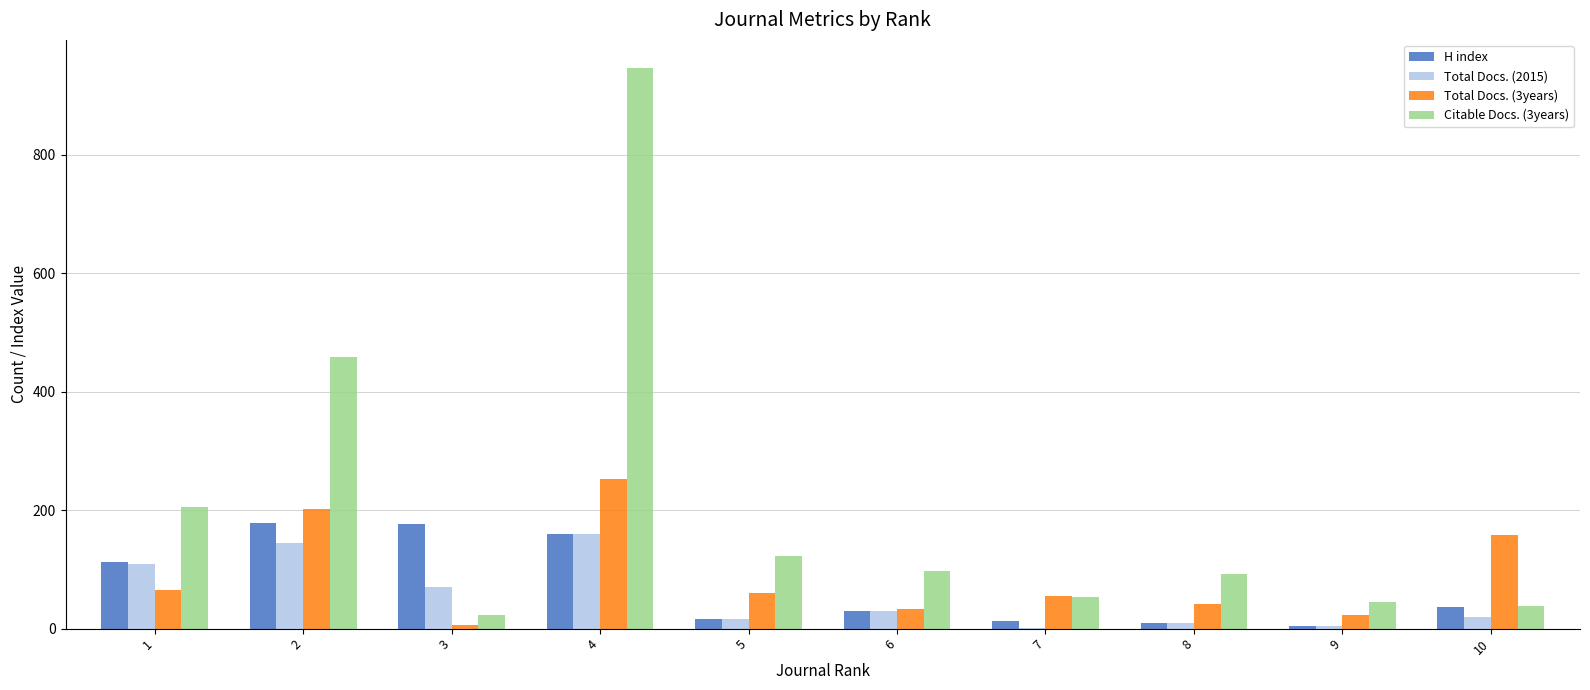

Is the value of Total Docs. (2015) at 10 greater than the value of Total Docs. (3years) at 4?

No